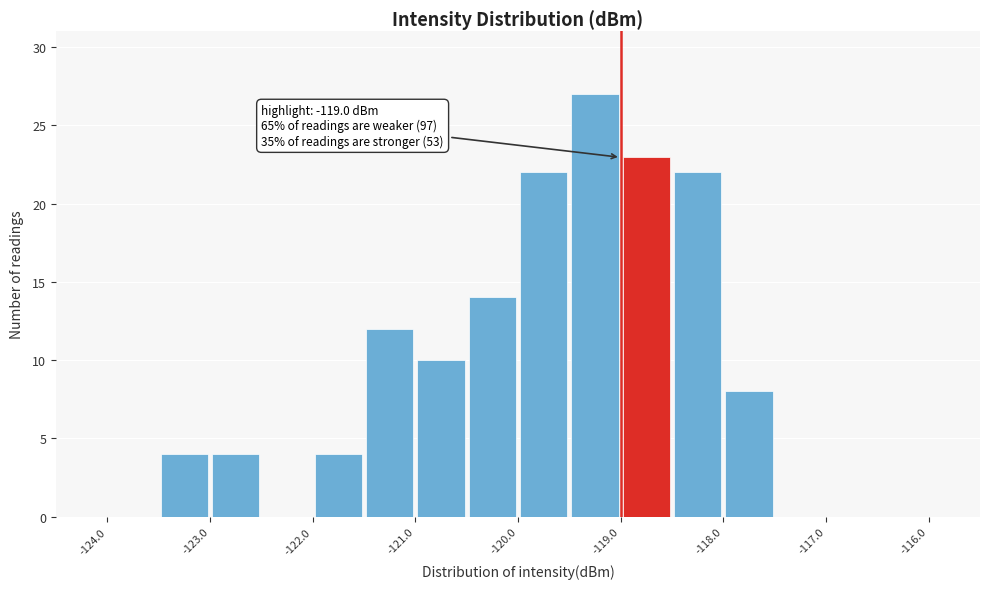

Which range on the x-axis has the tallest bar?

-119.5 to -119.0